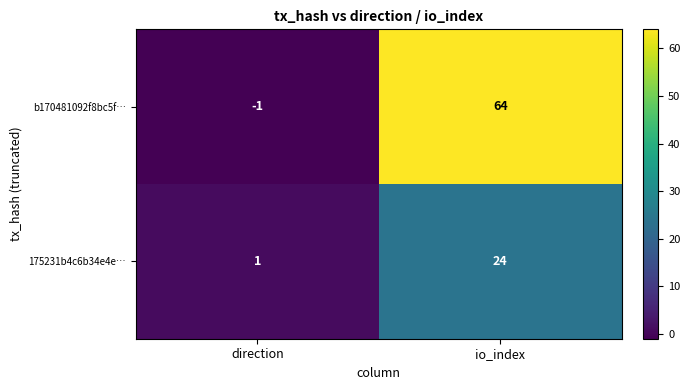

Which series has the largest range (max minus min)?

b170481092f8bc5f…